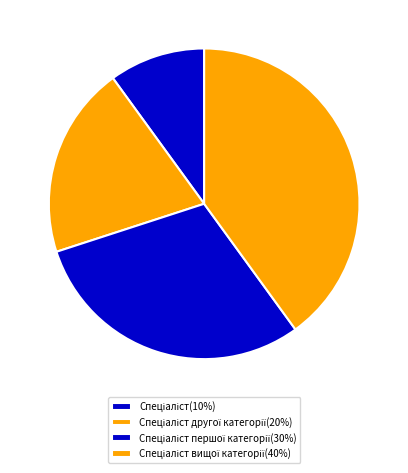

What is the largest slice in the pie chart?

Спеціаліст вищої категорії